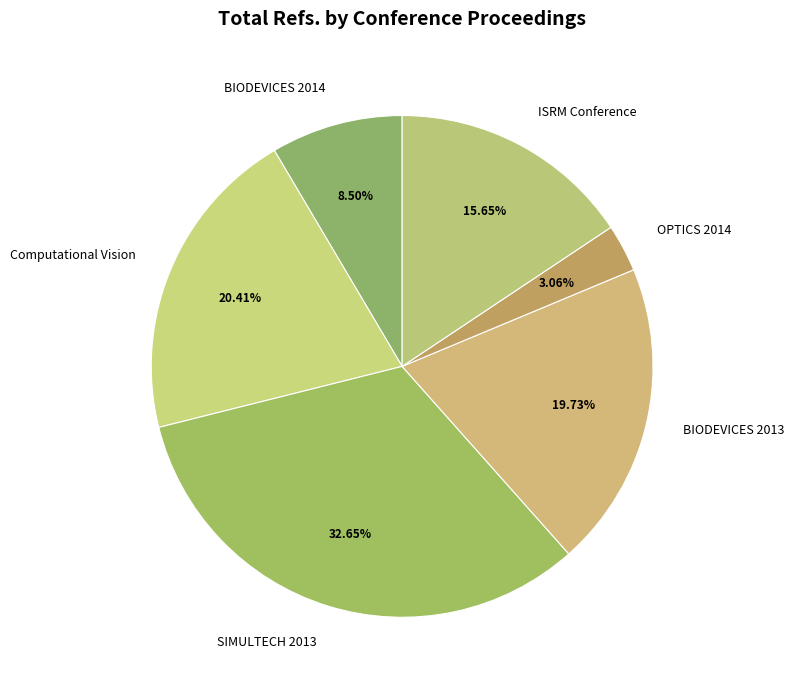

How many segments does this pie chart have?

6